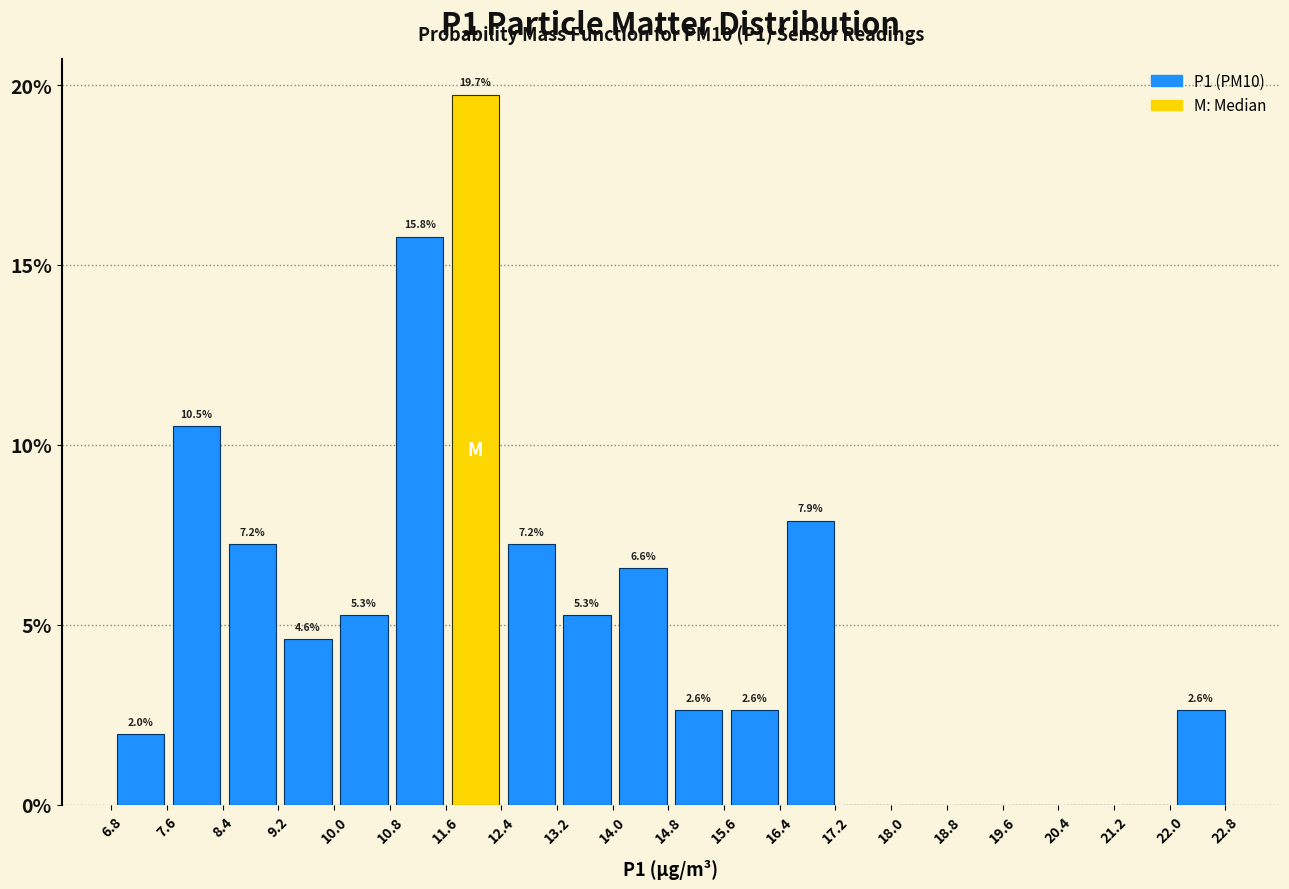

Over which range of the x-axis is the bar tallest?

11.6 to 12.4